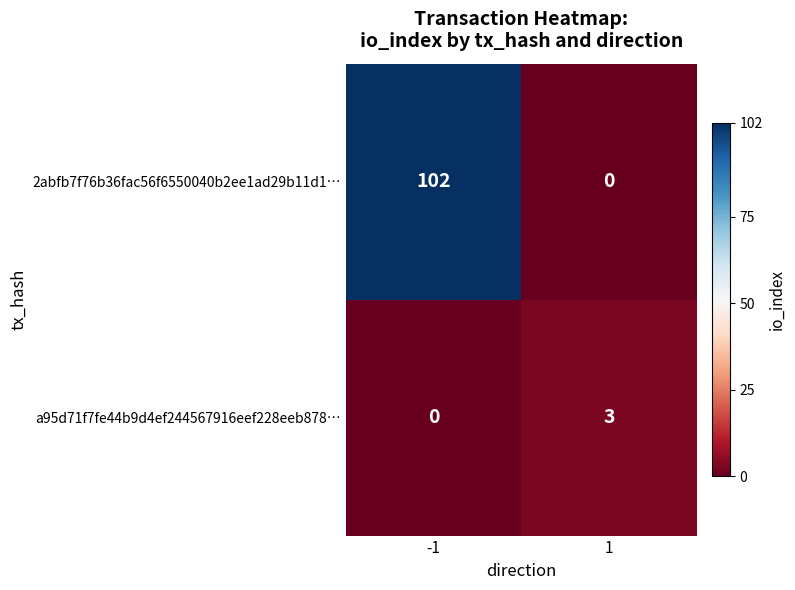

What is the difference between the maximum and minimum values in the a95d71f7fe44b9d4ef244567916eef228eeb878… series?

3